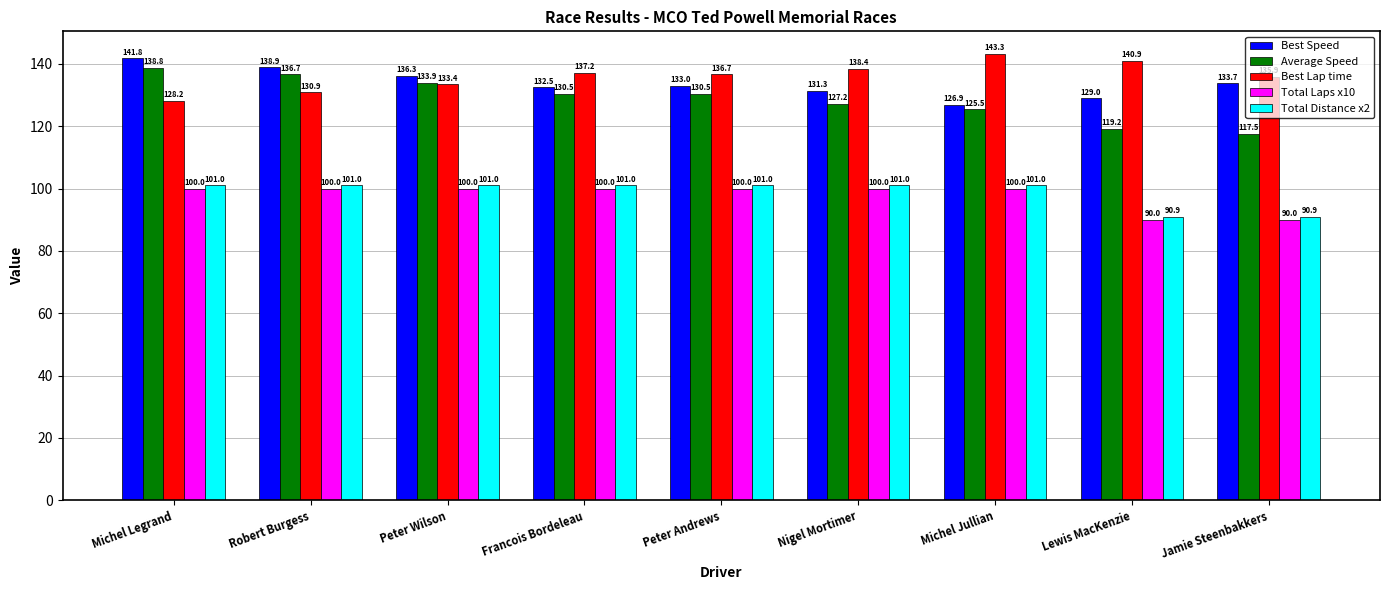

What position from the left is Peter Andrews?

5